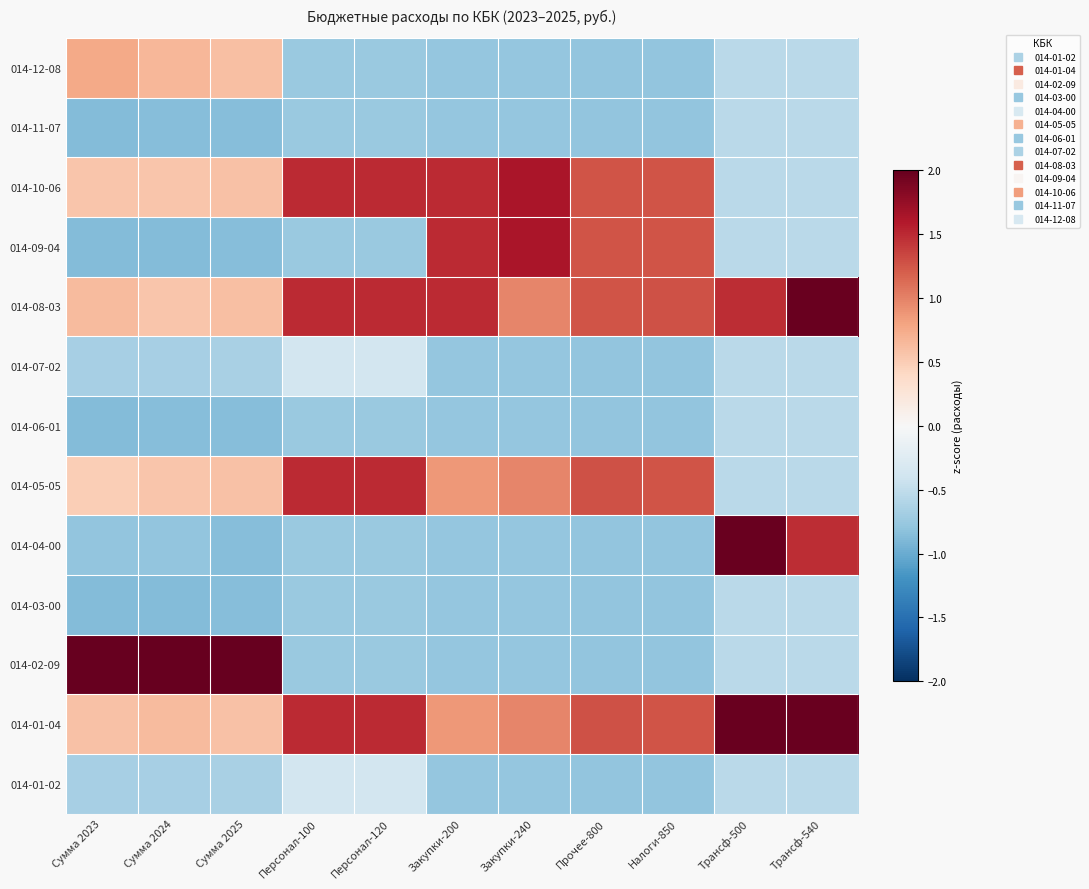

At which category is the sum across all series the highest?

Сумма 2023